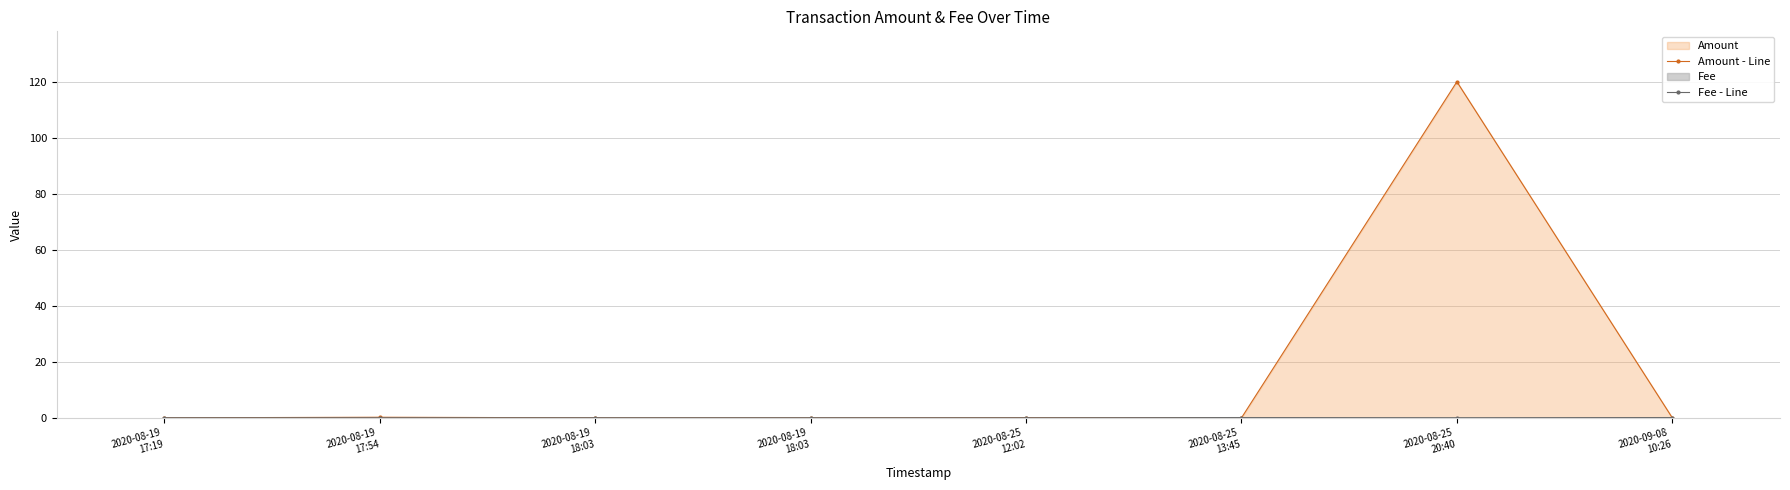

What is the label of the 5th point from the left?

2020-08-25
12:02